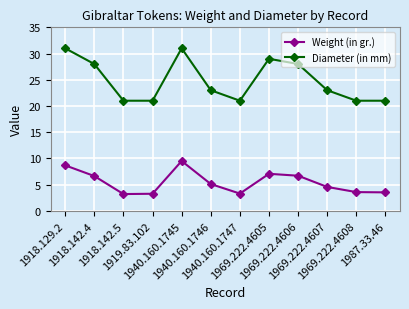

Rank the series by their maximum value, from highest to lowest.

Diameter (in mm), Weight (in gr.)